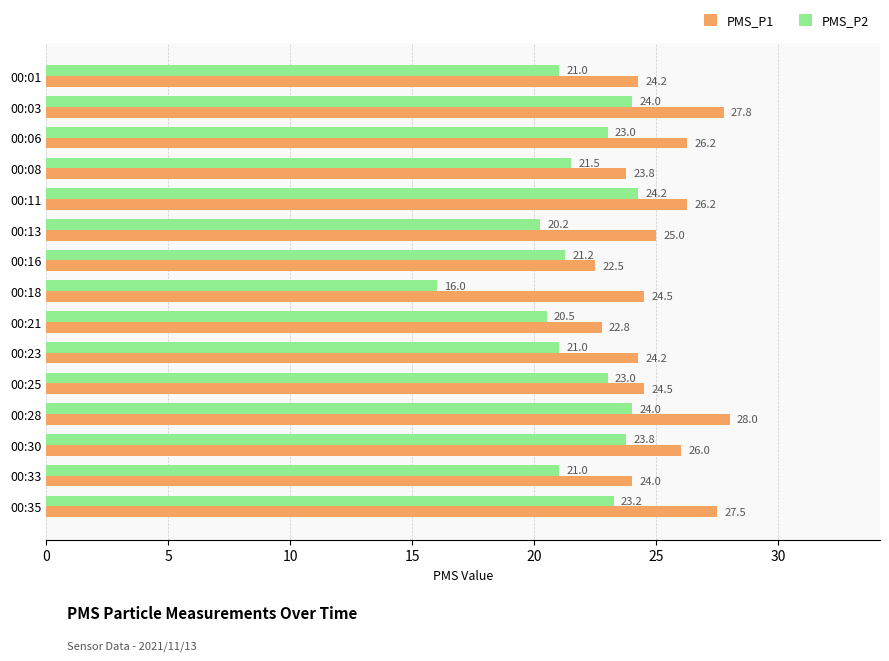

At how many categories does at least one series exceed 19?

15